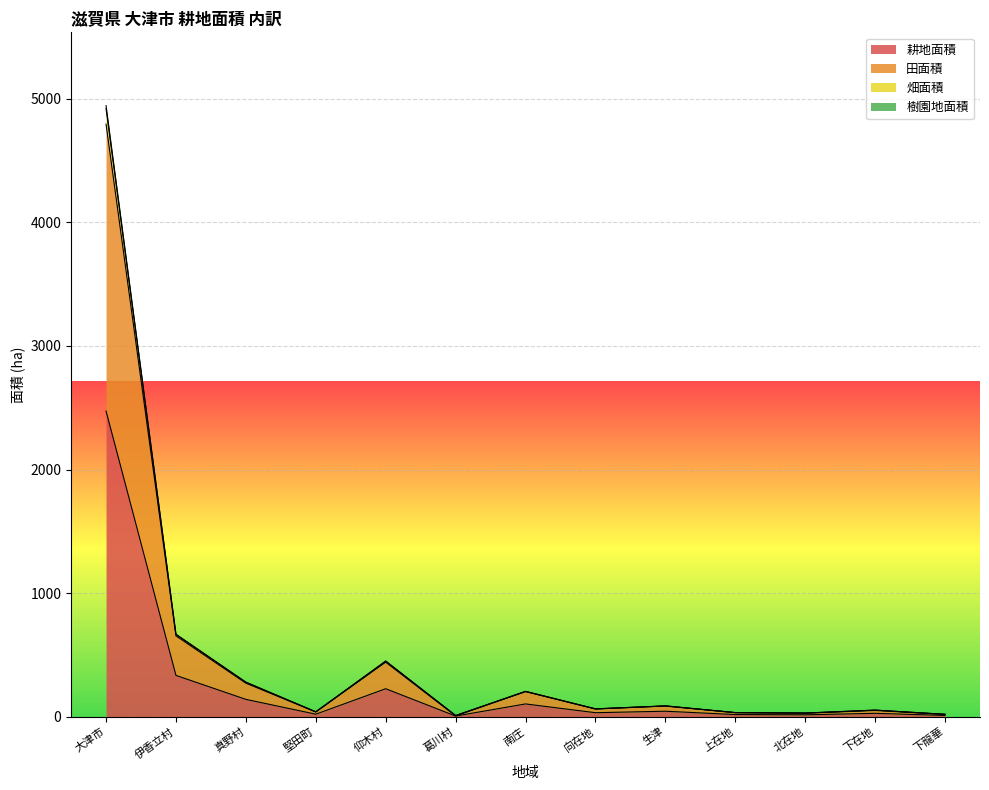

What is the highest value of the 耕地面積 series?

2473